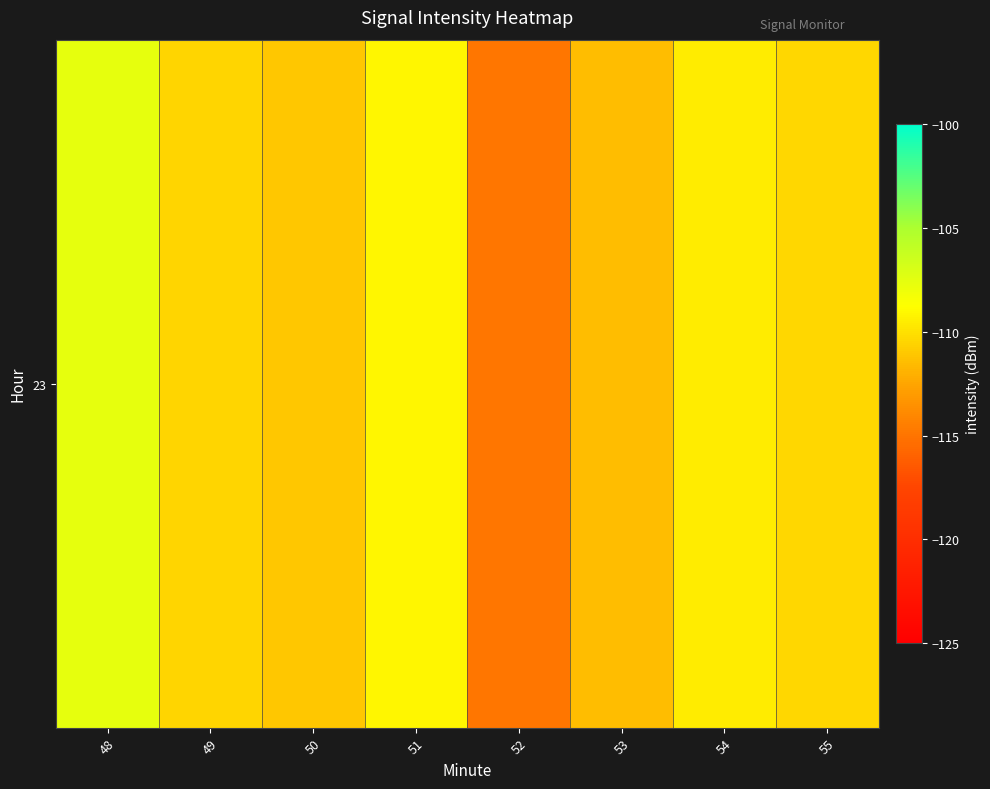

Reading right to left, transcribe all the data shown in this chart.

-110.4	-109.5	-111.5	-114.9	-109.2	-111.1	-110.5	-107.6